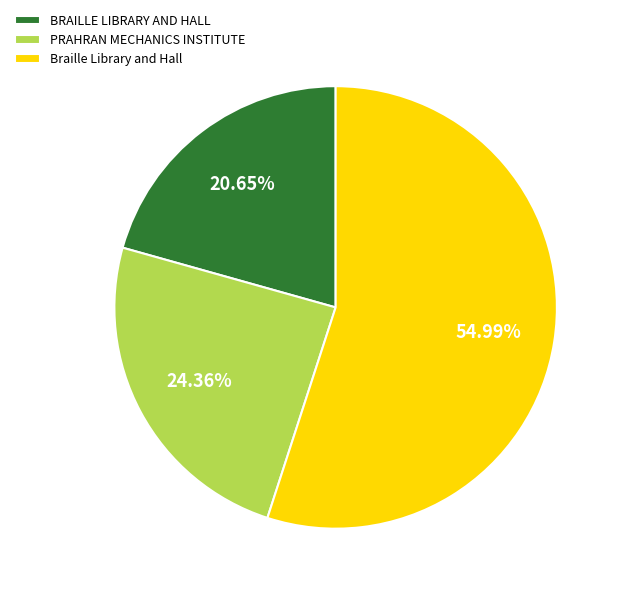

Which category has the smallest portion of the pie?

BRAILLE LIBRARY AND HALL